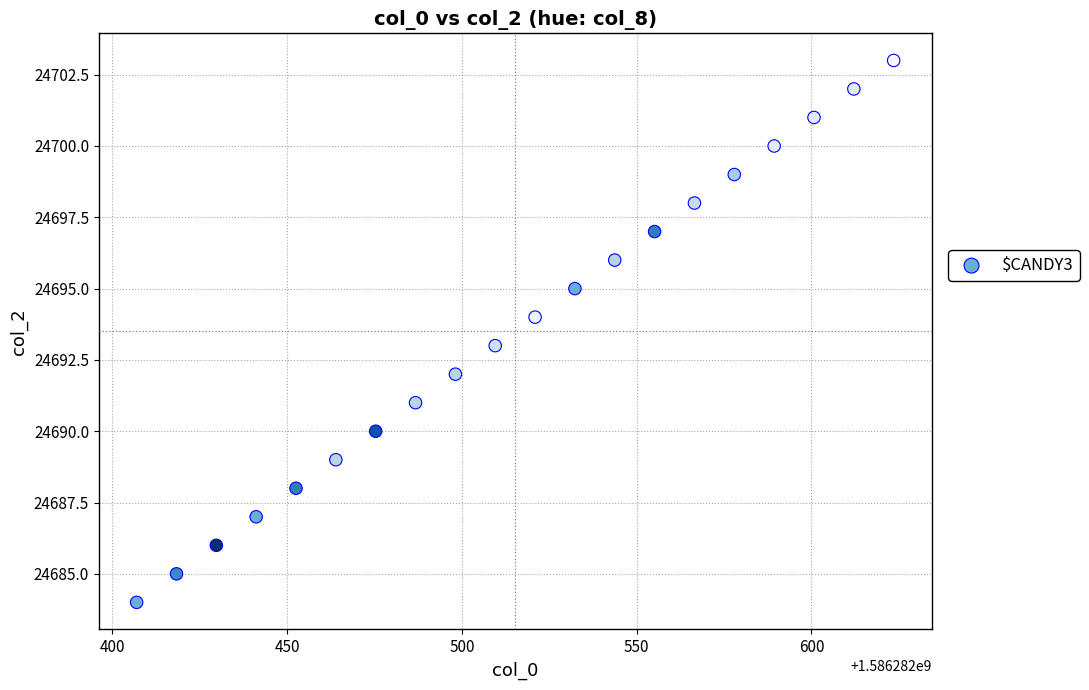

What is the range of Y values (max minus min)?

19